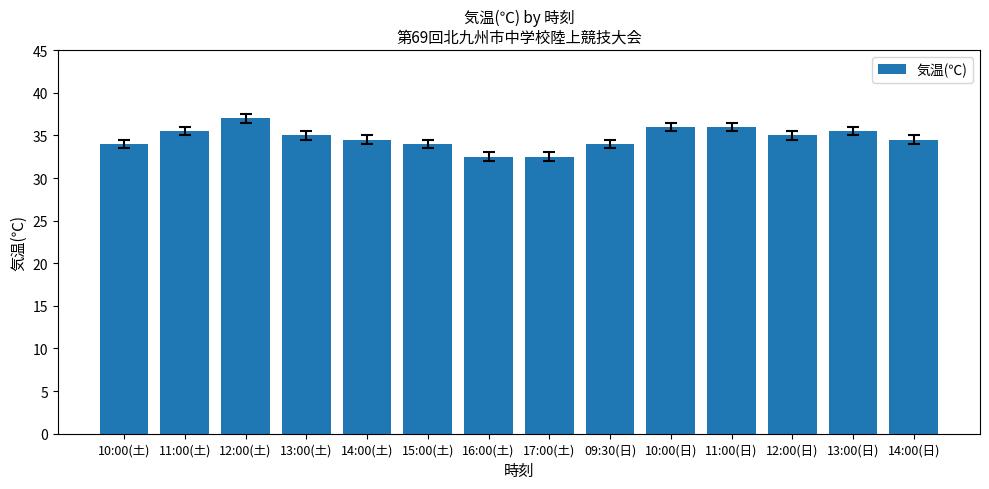

What is the minimum value shown in the chart?

32.5